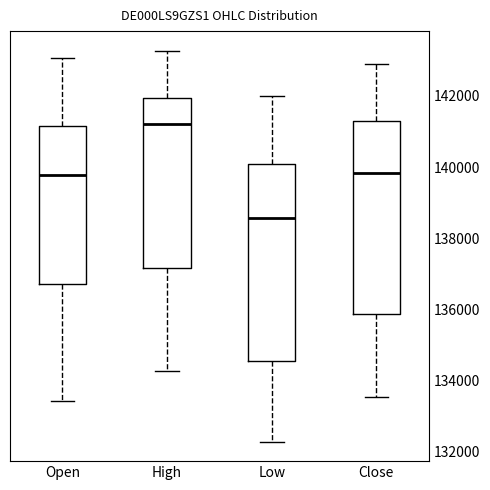

Reading left to right, read every box against the y-axis: the position of its median line, the range the box covers, and the ends of its whiskers. The values are not printed on the chart, so give them approximately, as read against the axis.

Open: median 139800, box 136800 to 141200, whiskers 133400 to 143000
High: median 141200, box 137200 to 142000, whiskers 134200 to 143200
Low: median 138600, box 134600 to 140000, whiskers 132200 to 142000
Close: median 139800, box 135800 to 141400, whiskers 133600 to 142800